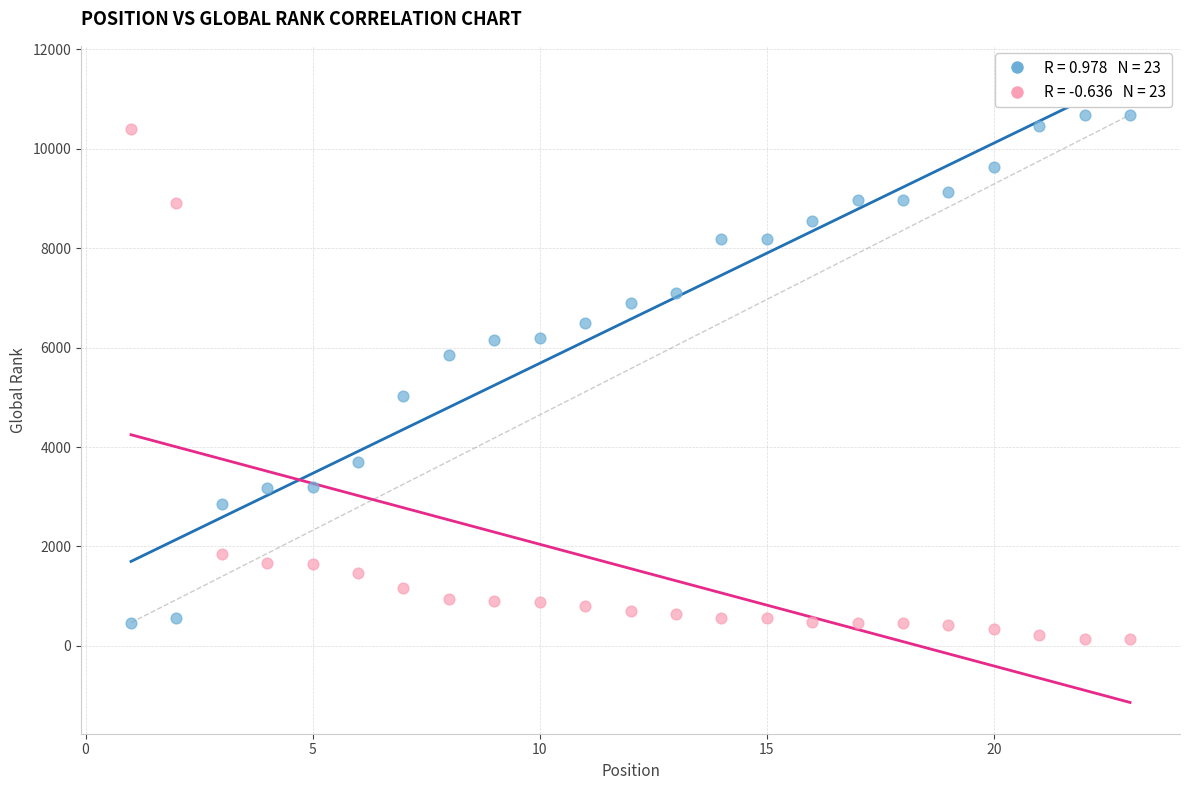

Across all data points, what is the range of Y values (max minus min)?

10543